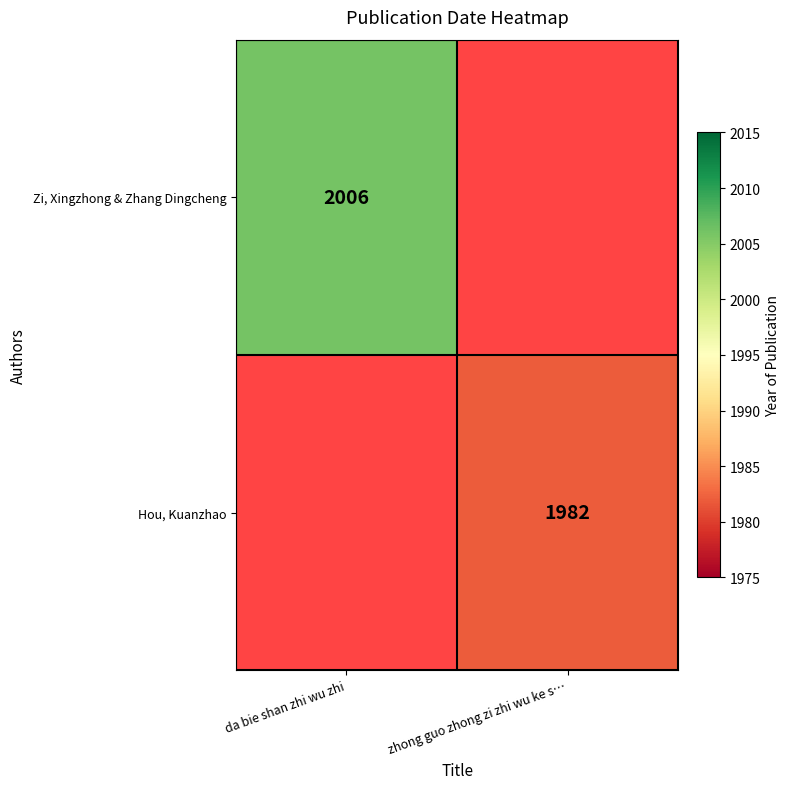

Is the value of Zi, Xingzhong & Zhang Dingcheng at da bie shan zhi wu zhi greater than the value of Hou, Kuanzhao at zhong guo zhong zi zhi wu ke s…?

Yes